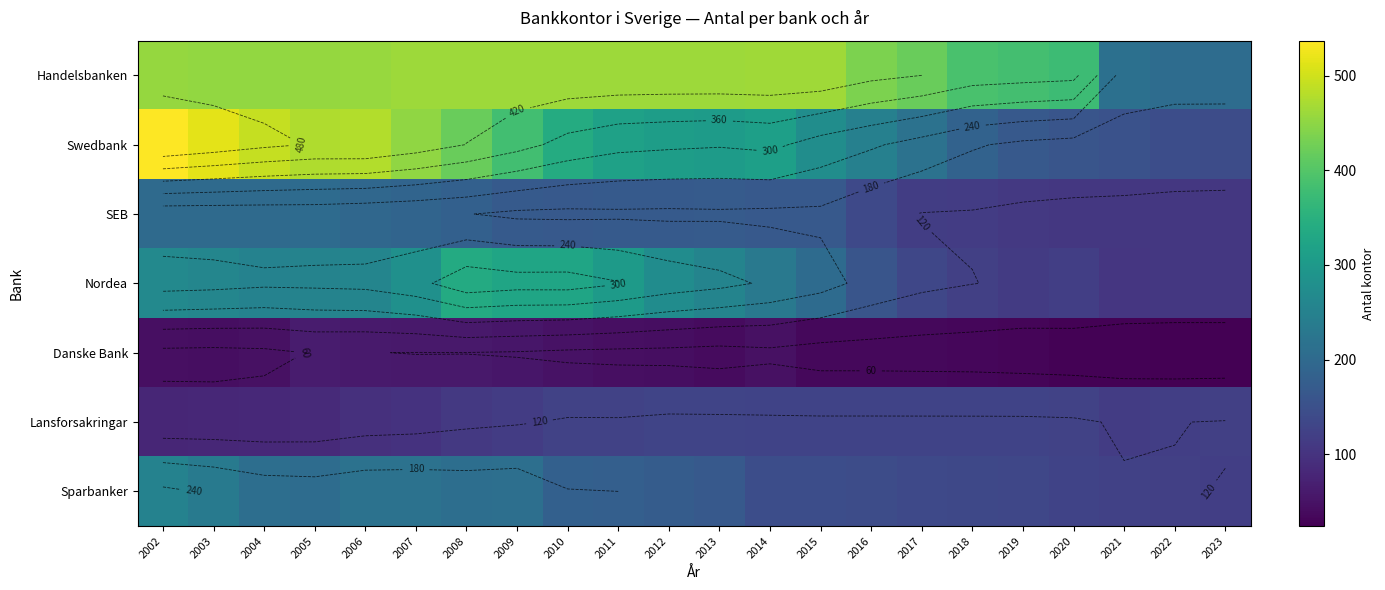

What is the total value across all series at 2019?

1067